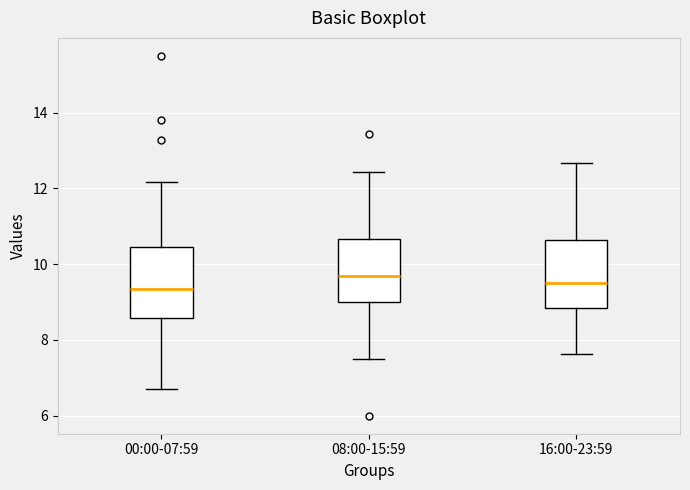

Where is the lower edge of the box for 08:00-15:59 on the y-axis? The values are not printed on the chart, so give them approximately, as read against the axis.

9.0